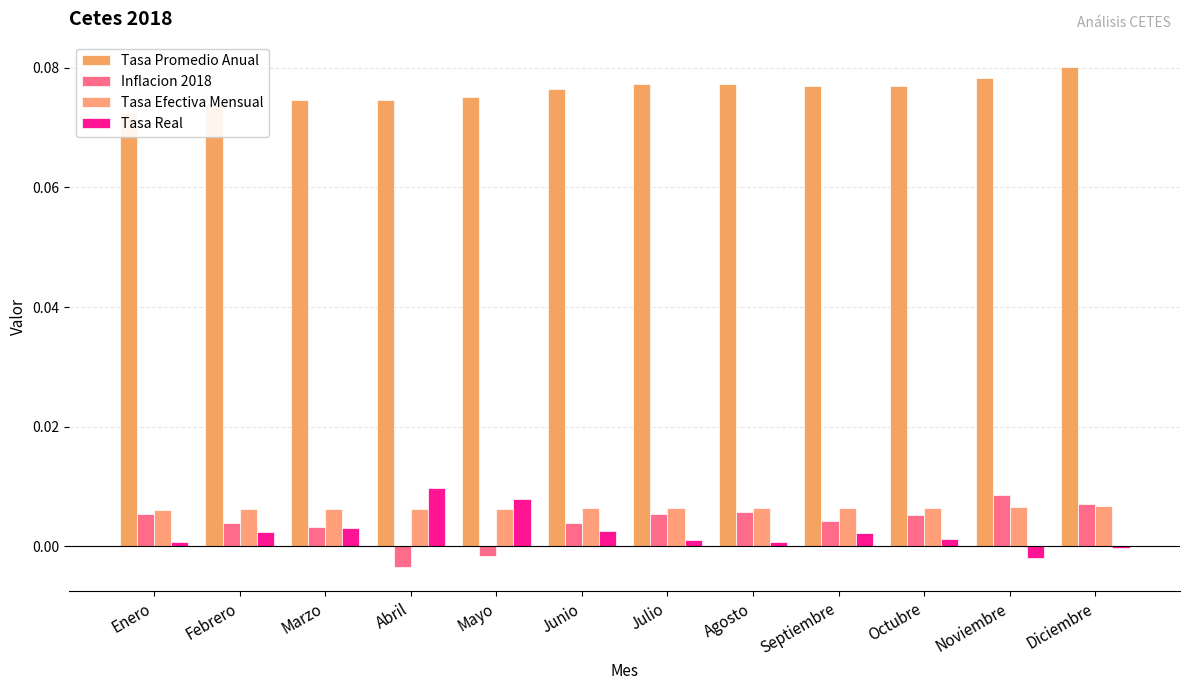

Between Mayo and Junio, which is larger?

Junio